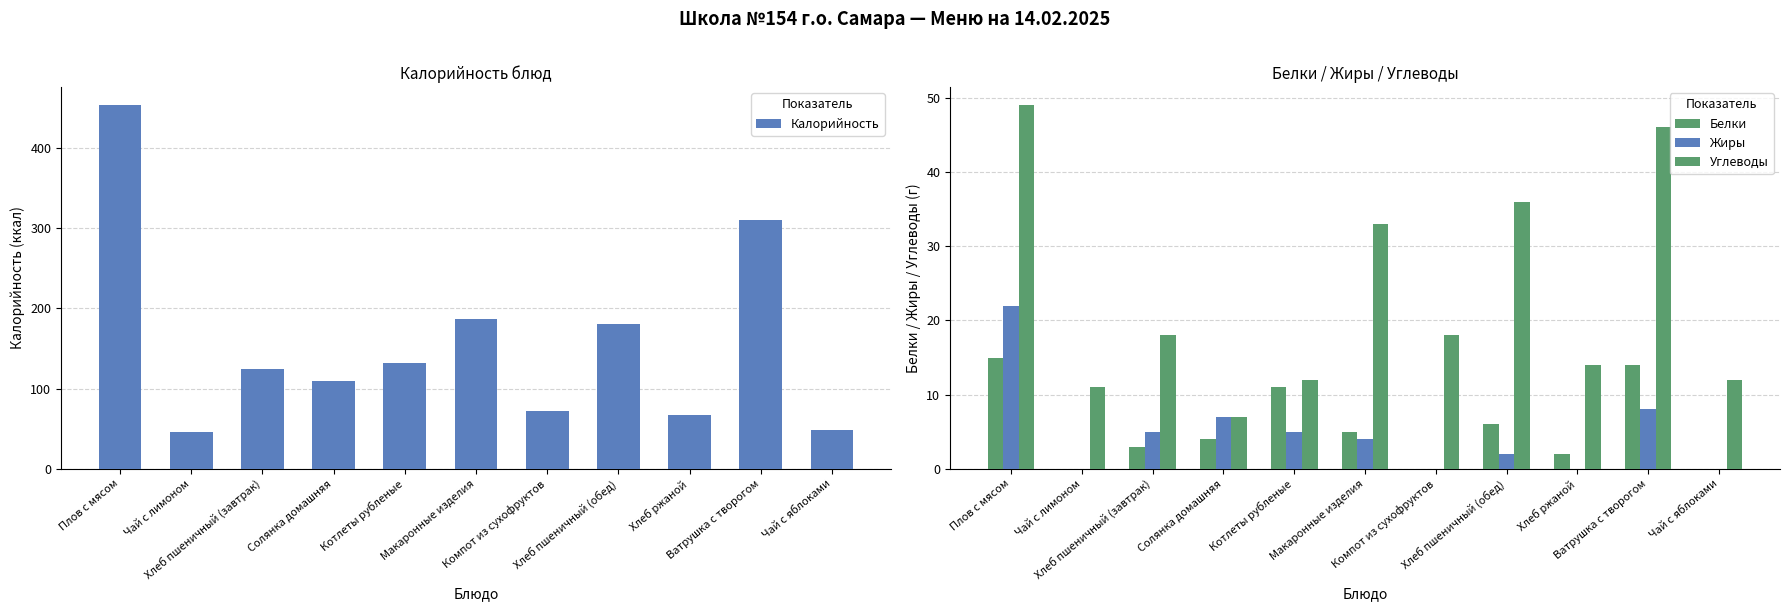

Is the value of Белки at Плов с мясом greater than the value of Калорийность at Плов с мясом?

No